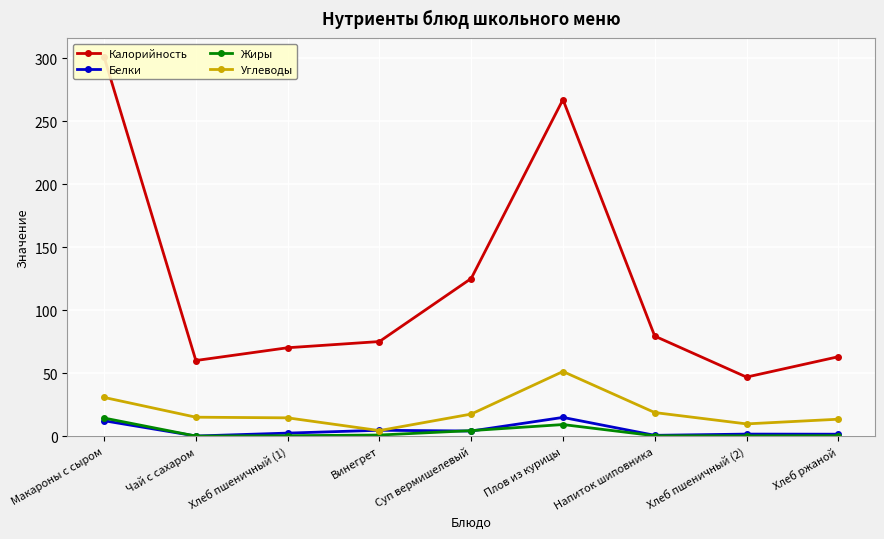

At which label does Углеводы reach its minimum?

Винегрет